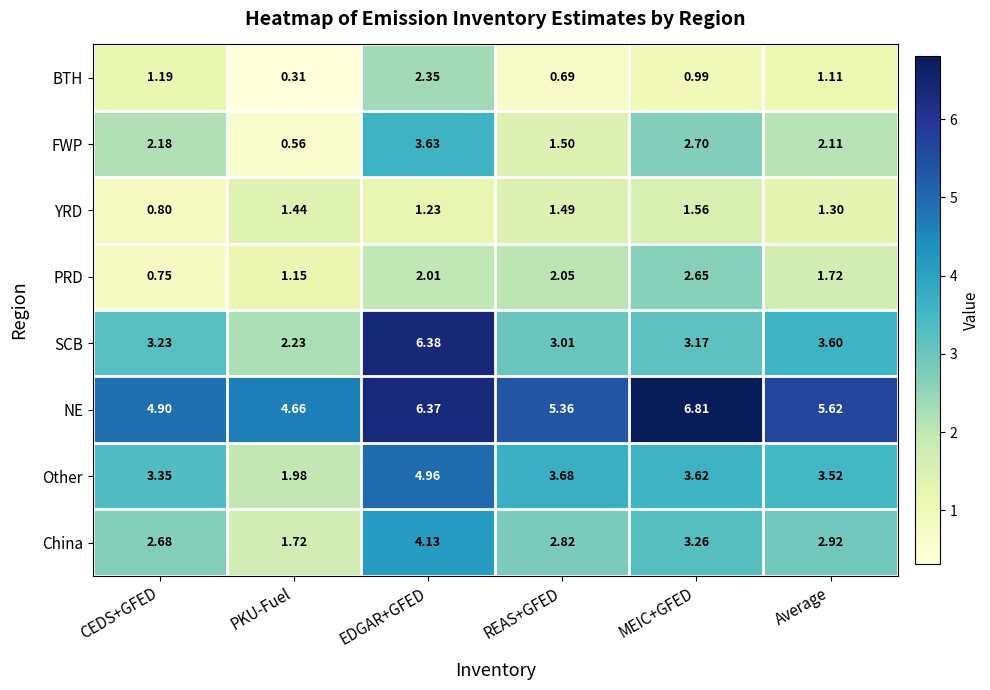

List the labels in order of China value, largest first.

EDGAR+GFED, MEIC+GFED, Average, REAS+GFED, CEDS+GFED, PKU-Fuel